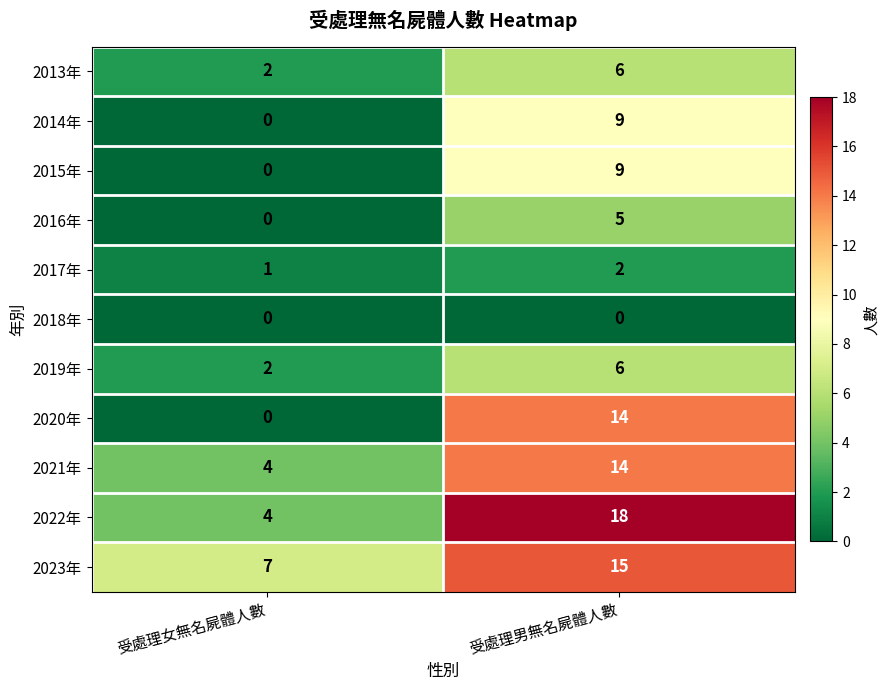

What is the spread (max minus min) of values at 受處理男無名屍體人數?

18